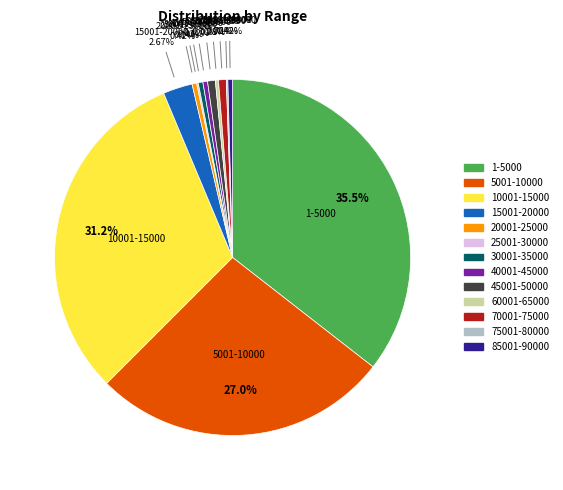

What is the largest slice in the pie chart?

1-5000